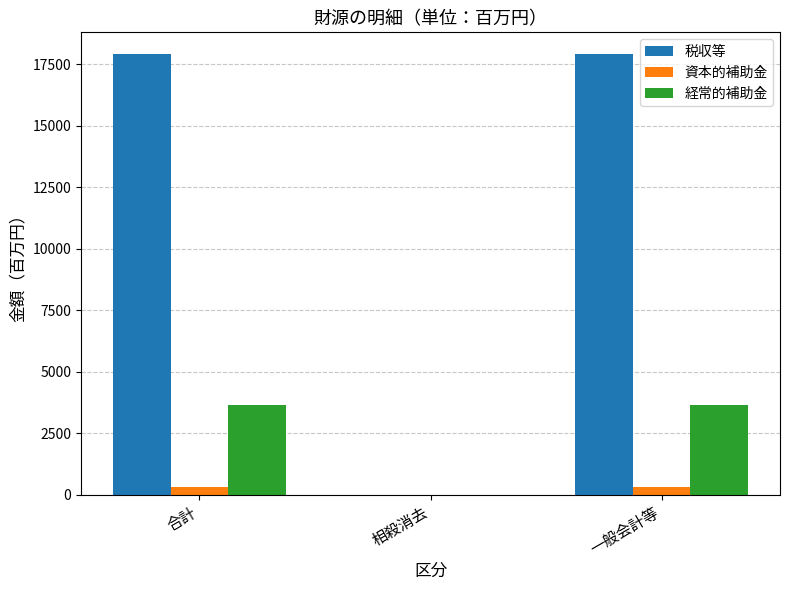

Where is 税収等 nearest to the value 8949?

合計